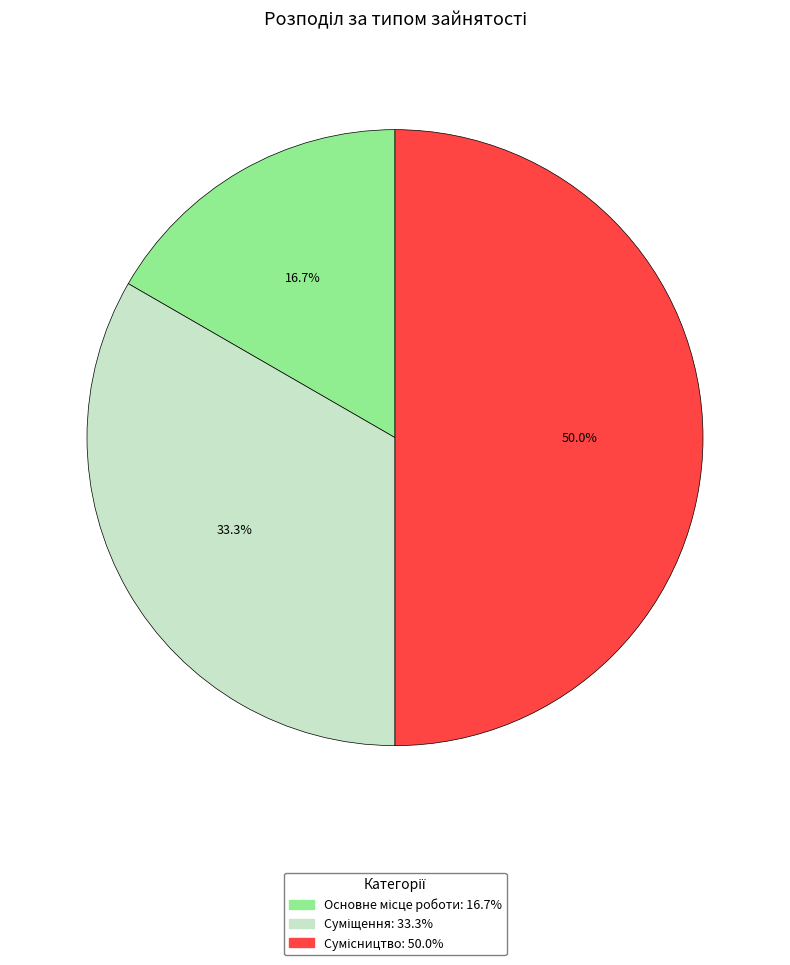

Rank the categories by value from highest to lowest.

Сумісництво, Суміщення, Основне місце роботи